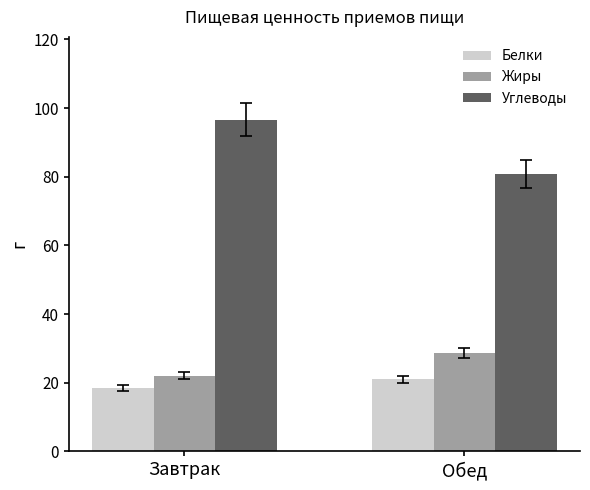

What is the difference between the Углеводы values at Завтрак and Обед?

15.7